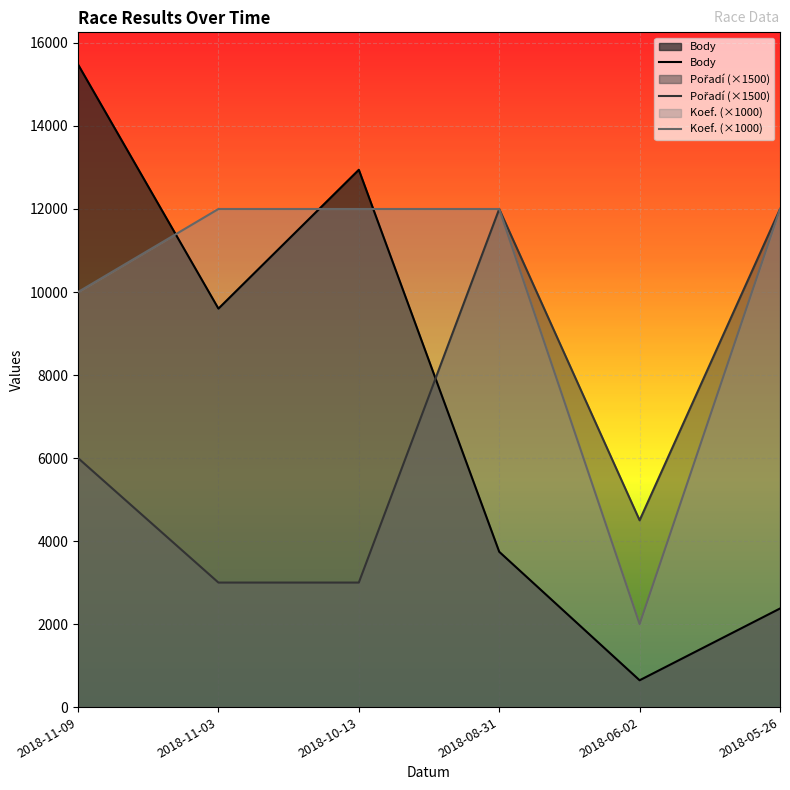

At which category is the sum across all series the highest?

2018-11-09